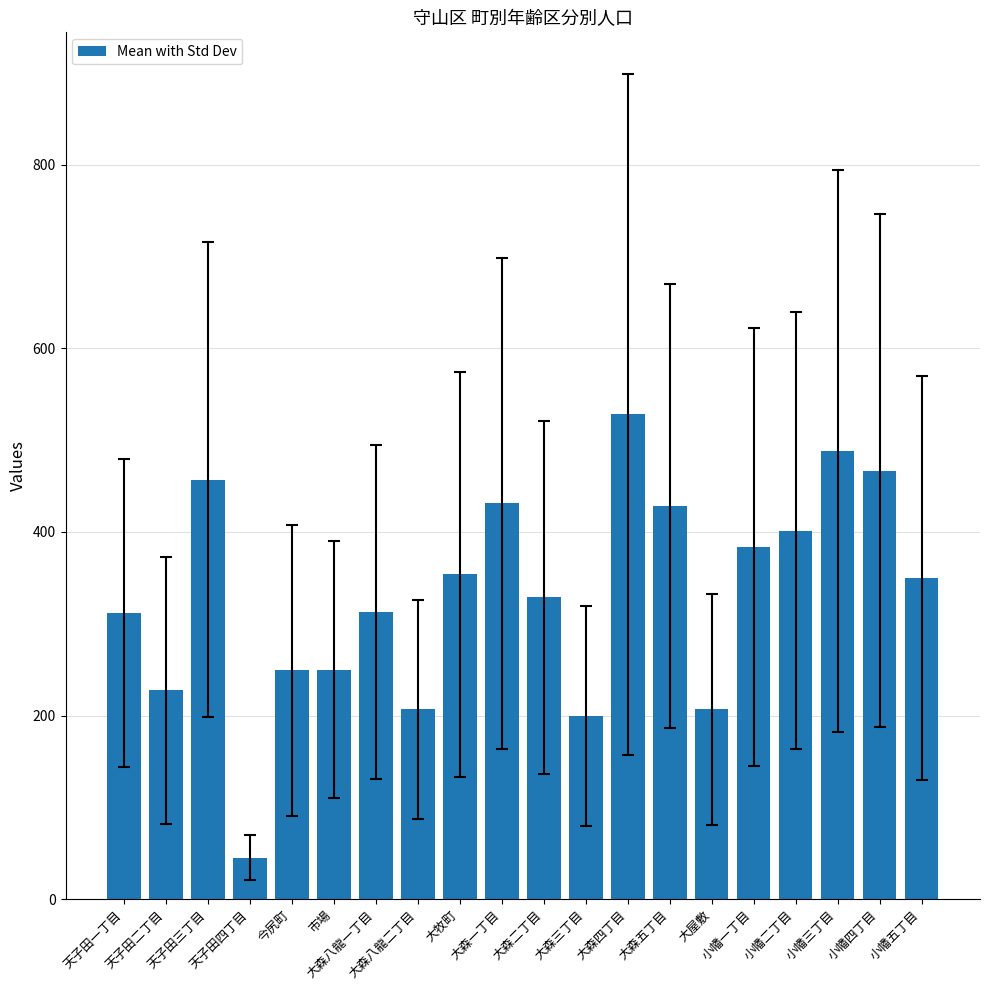

What is the change in value from 大森八龍一丁目 to 大屋敷?

-105.7